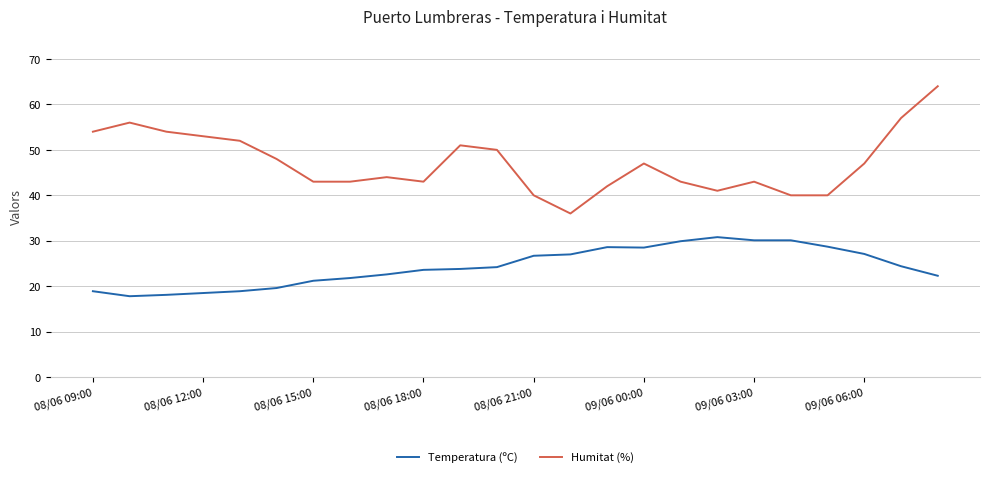

Which series has the largest total across all categories?

Humitat (%)